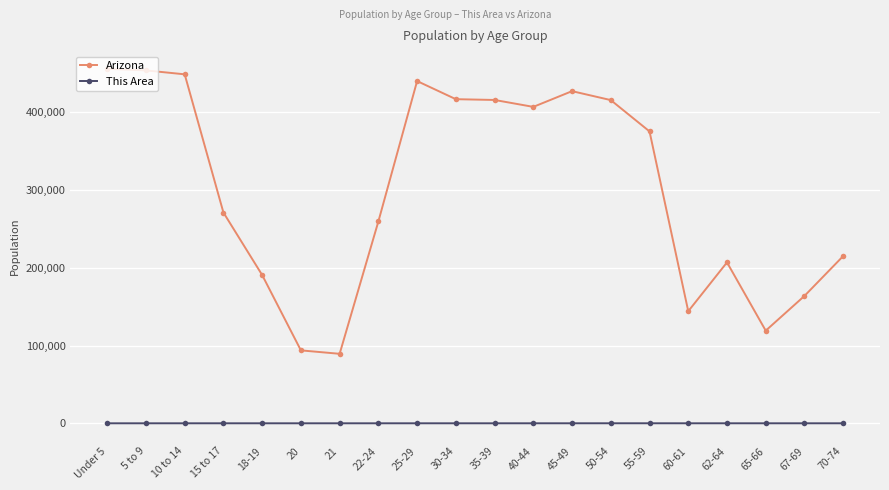

True or false: Arizona and This Area intersect in this chart.

False